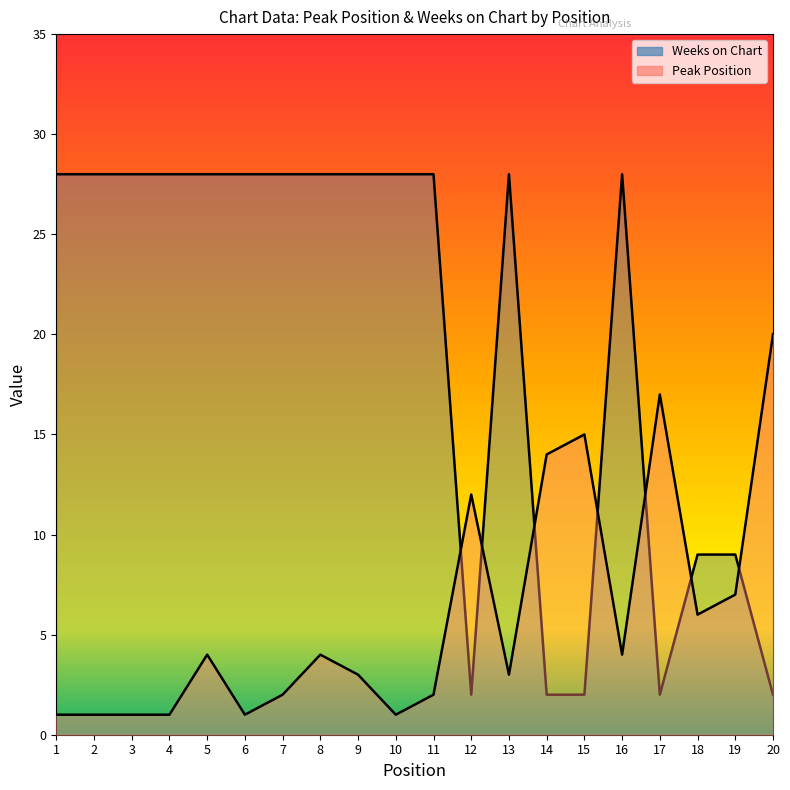

Where do Peak Position and Weeks on Chart first cross each other?

11 and 12